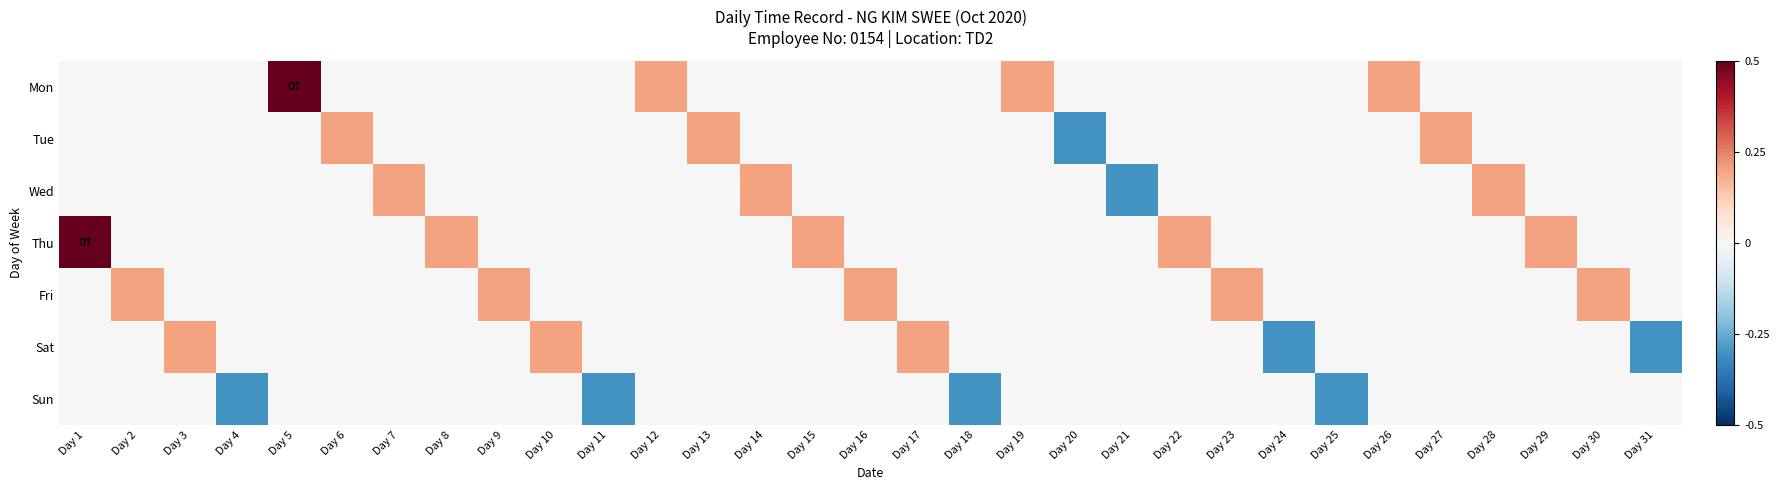

Which series has the largest total across all categories?

Thu